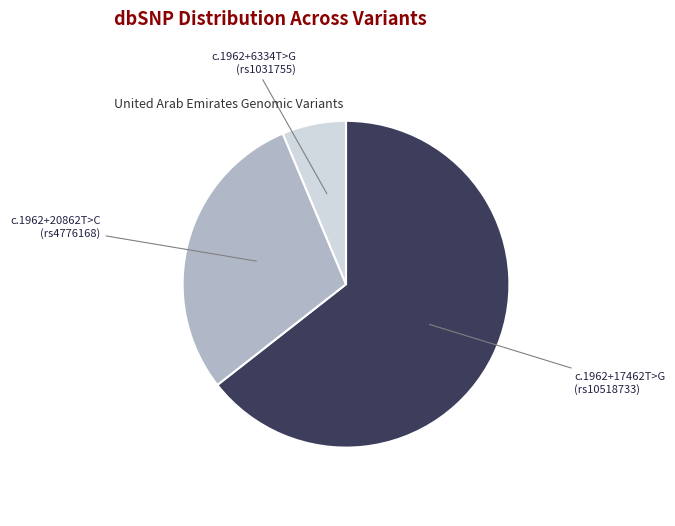

Which category has the biggest portion of the pie?

c.1962+17462T>G (rs10518733)